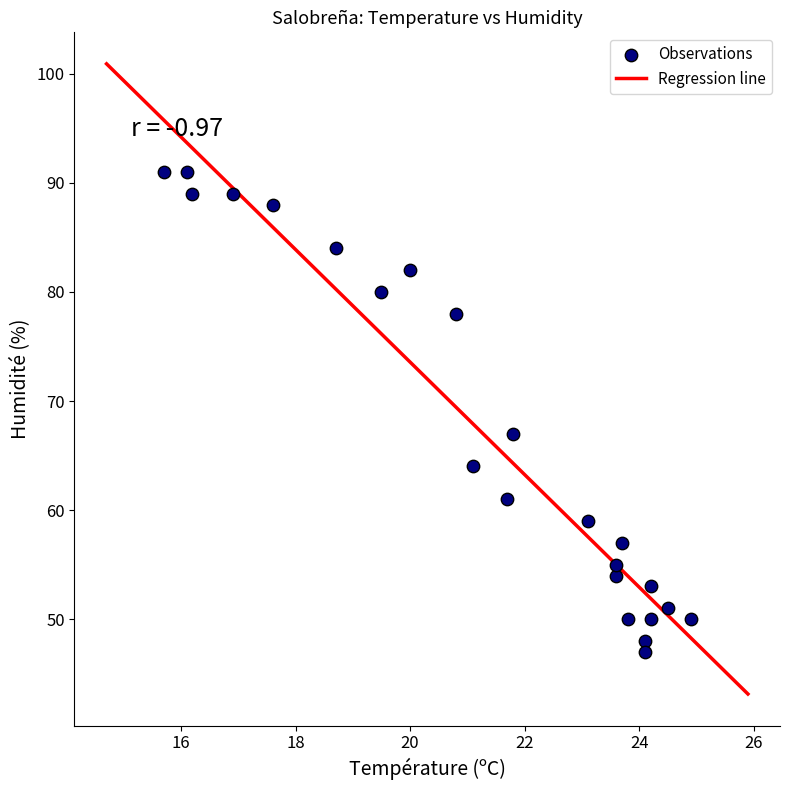

What is the range of Y values (max minus min)?

44